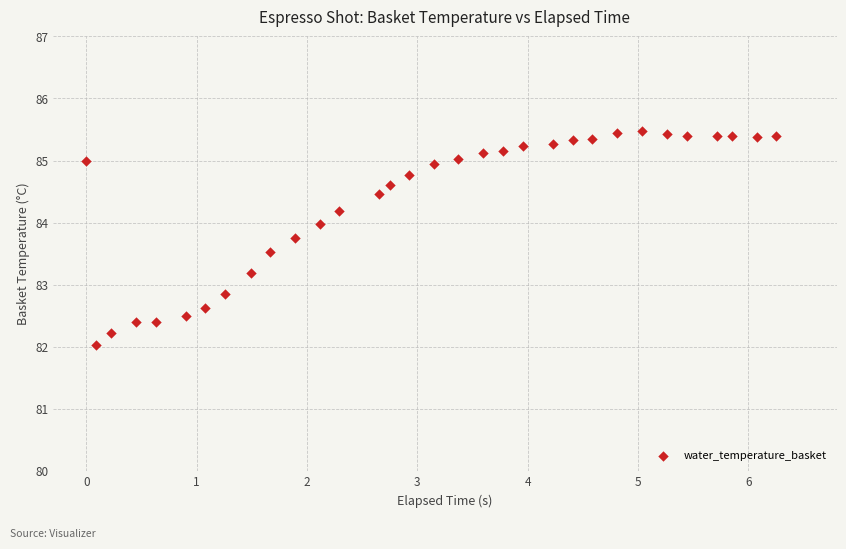

What is the range of X values (max minus min)?

6.3